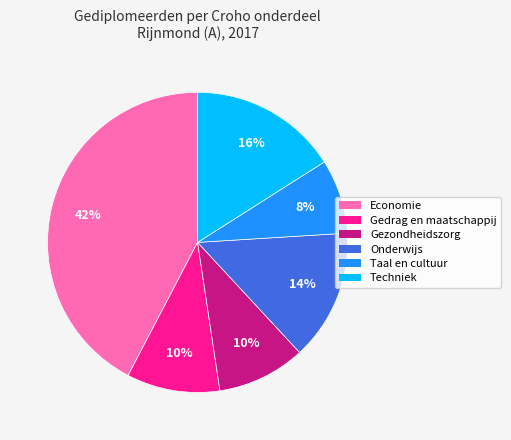

Between Onderwijs and Gedrag en maatschappij, which is larger?

Onderwijs